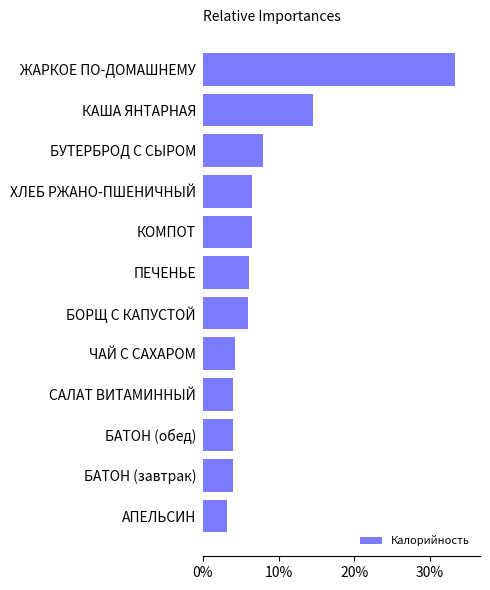

Are the bars grouped side by side (vs. stacked)?

No